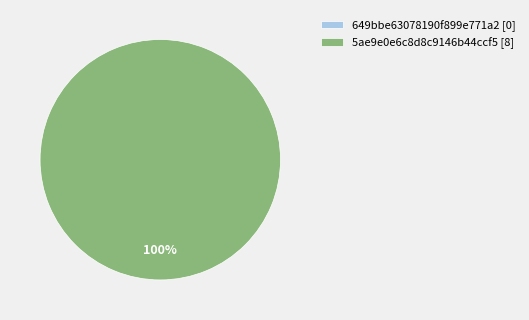

The 649bbe63078190f899e771a2 slice represents 0% of the pie. True or false?

True